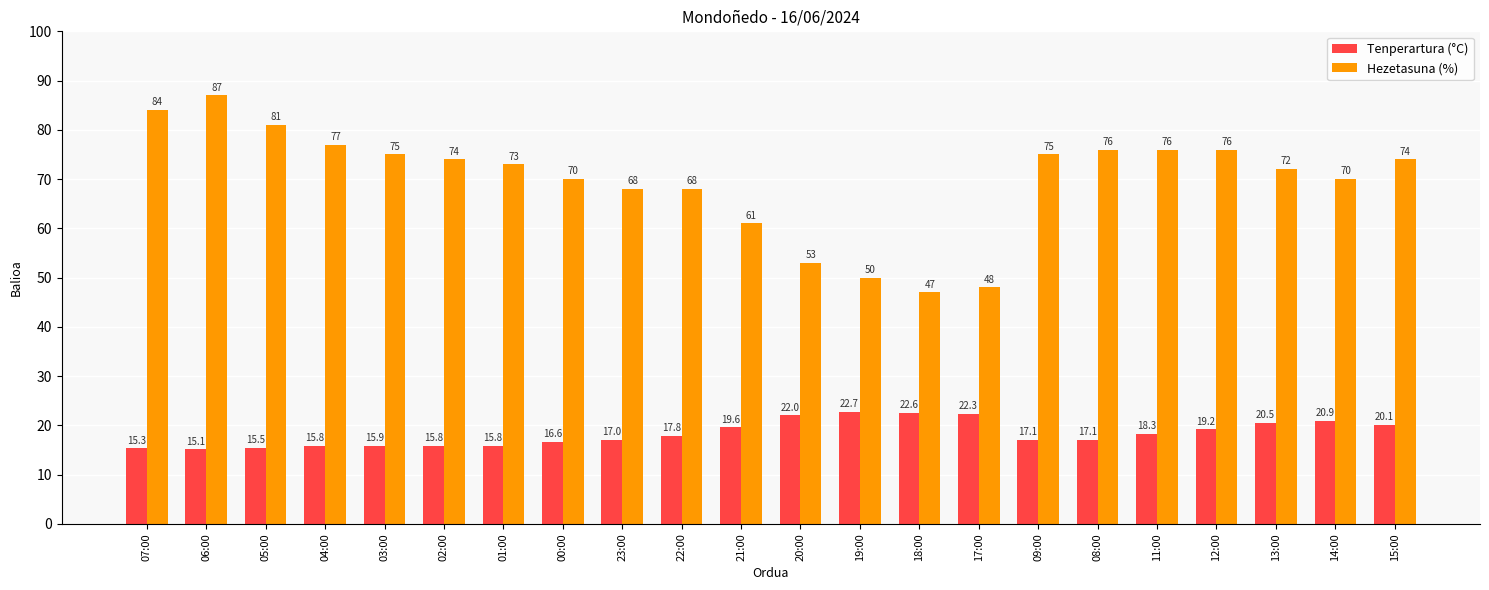

The Tenperartura (°C) series shows 5.9 at 13:00. True or false?

False